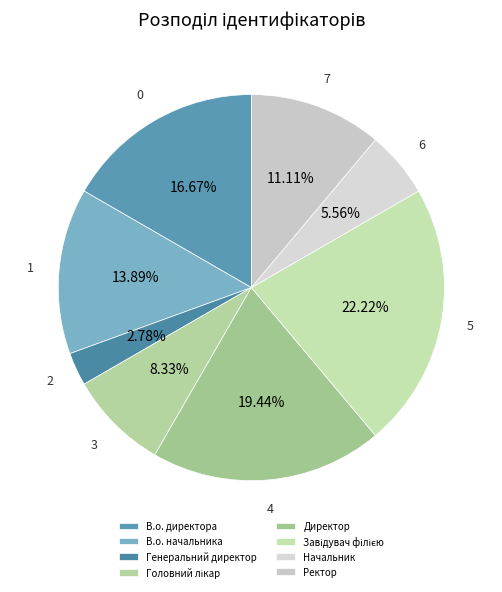

Rank the categories by value from lowest to highest.

Генеральний директор, Начальник, Головний лікар, Ректор, В.о. начальника, В.о. директора, Директор, Завідувач філією